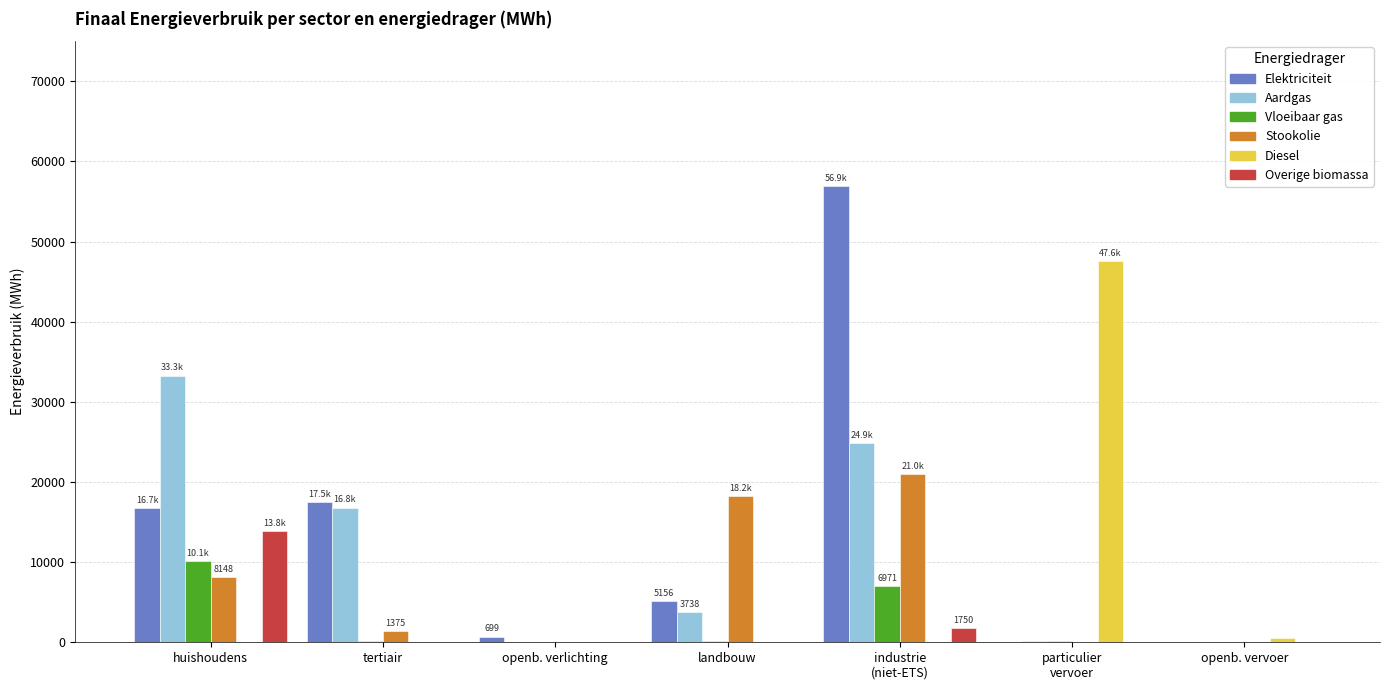

What is the highest value of the Vloeibaar gas series?

10142.7